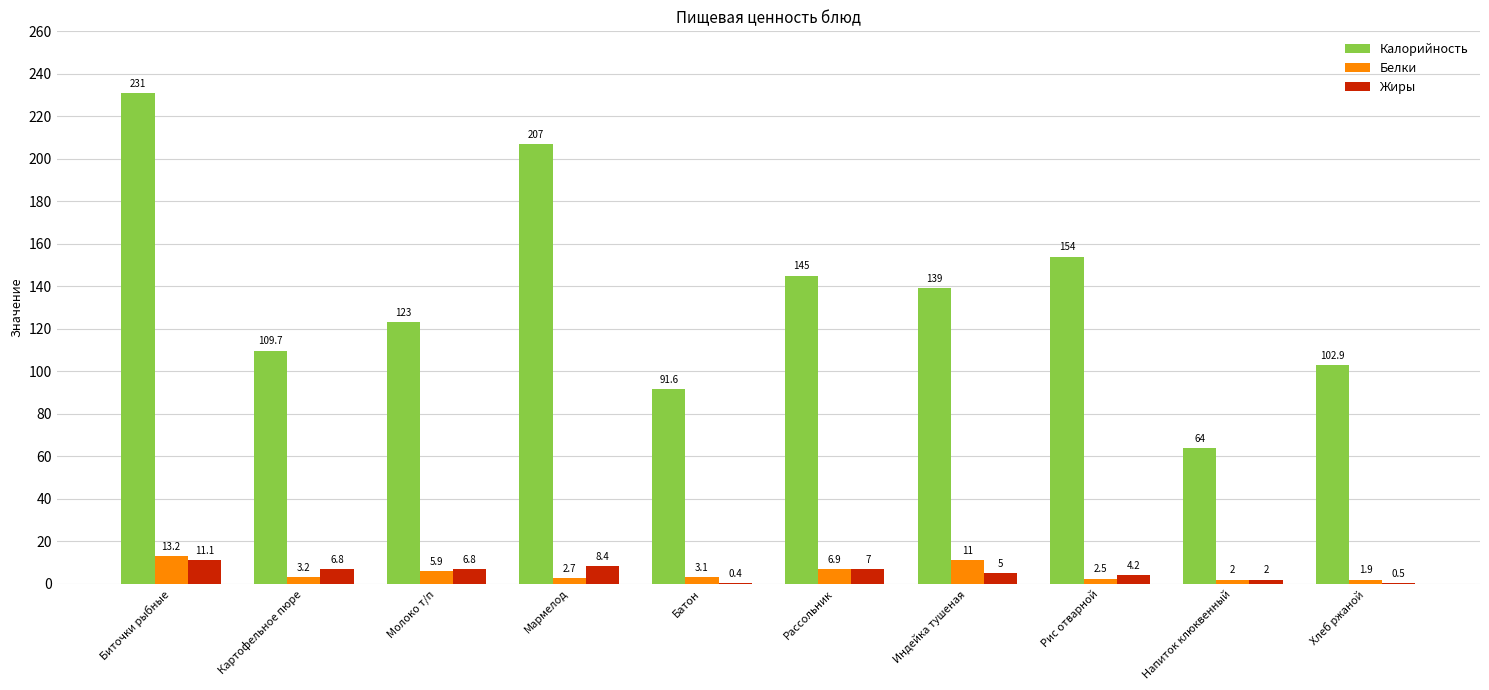

Count the number of data series in this chart.

3